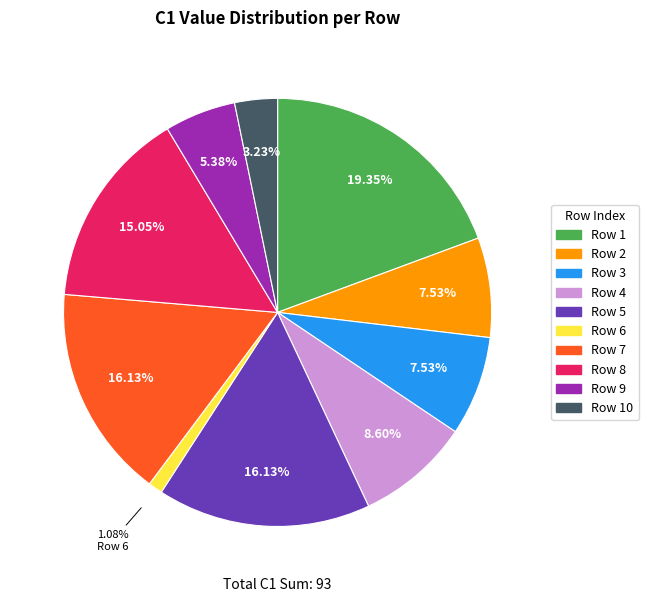

Is there any slice that represents more than half of the pie?

No